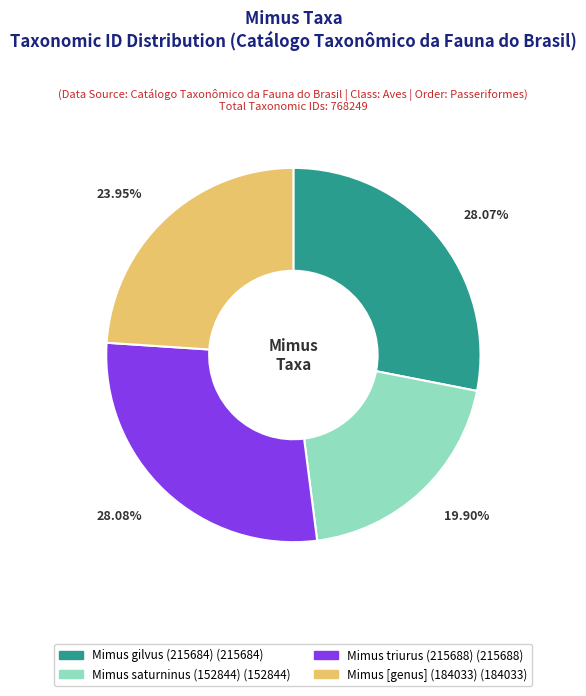

Does Mimus gilvus (215684) account for over 50% of the chart?

No